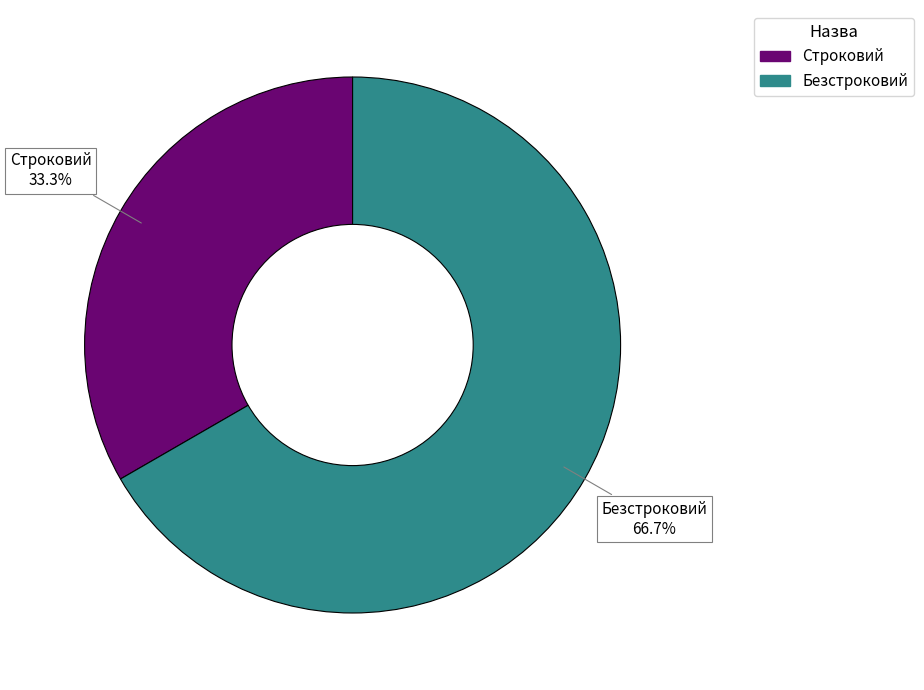

How many slices are in this pie chart?

2